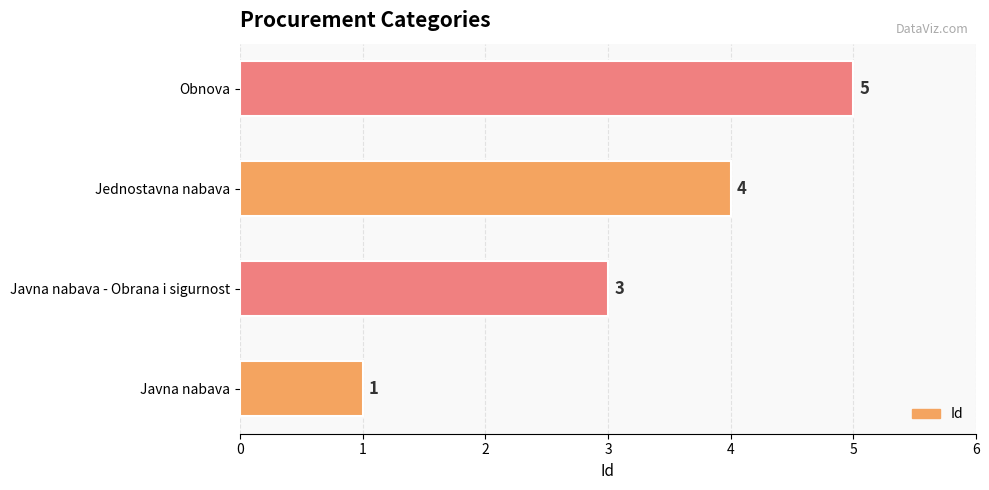

Is it true that the value at Obnova is 5?

True